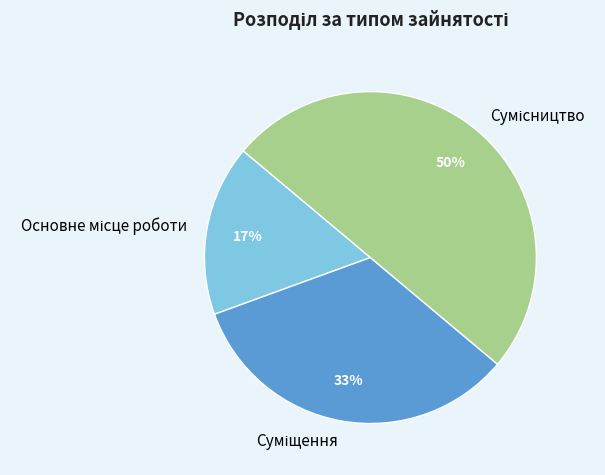

To the nearest percent, what is the average slice percentage?

33%